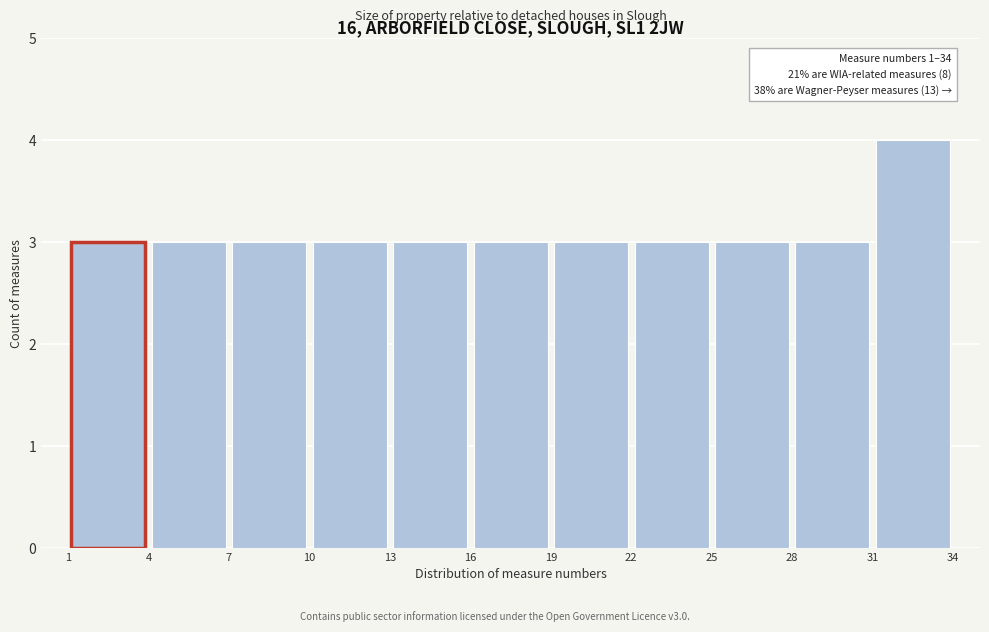

Over which range of the x-axis is the bar tallest?

31 to 34